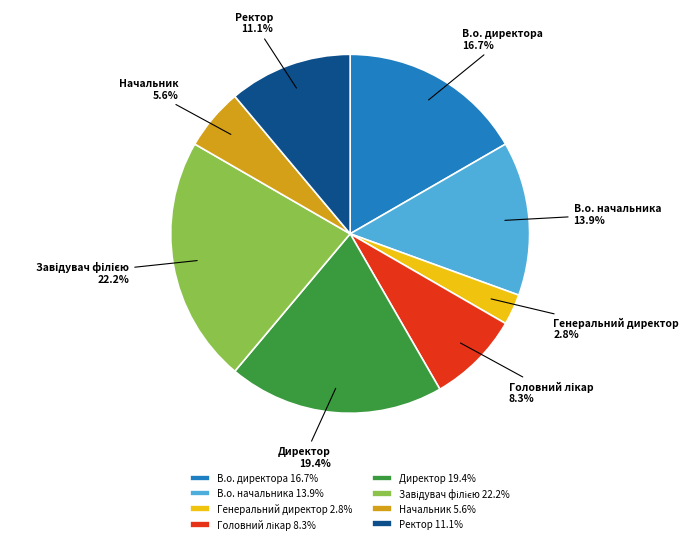

To the nearest percent, what is the difference between the largest and smallest slice percentages?

19%